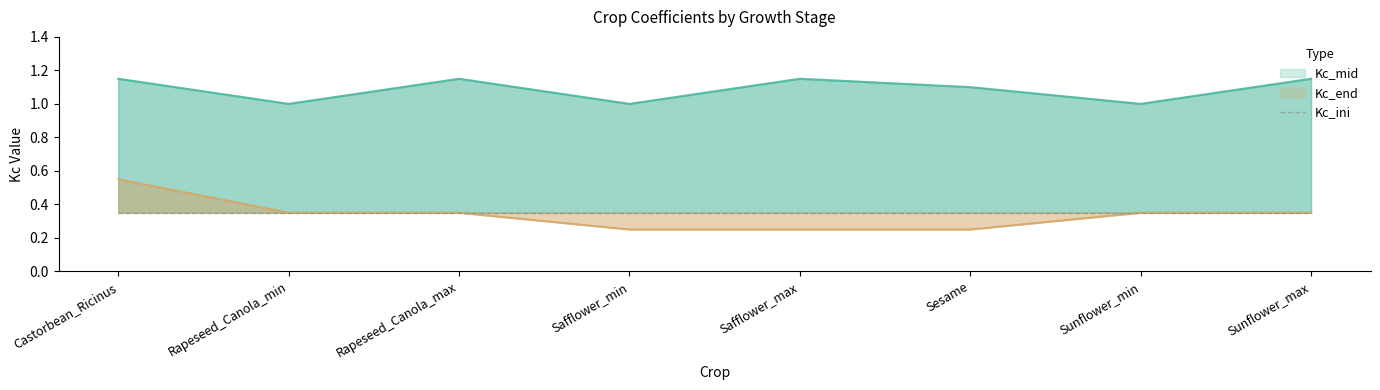

Which category has the highest value in the Kc_end series?

Castorbean_Ricinus